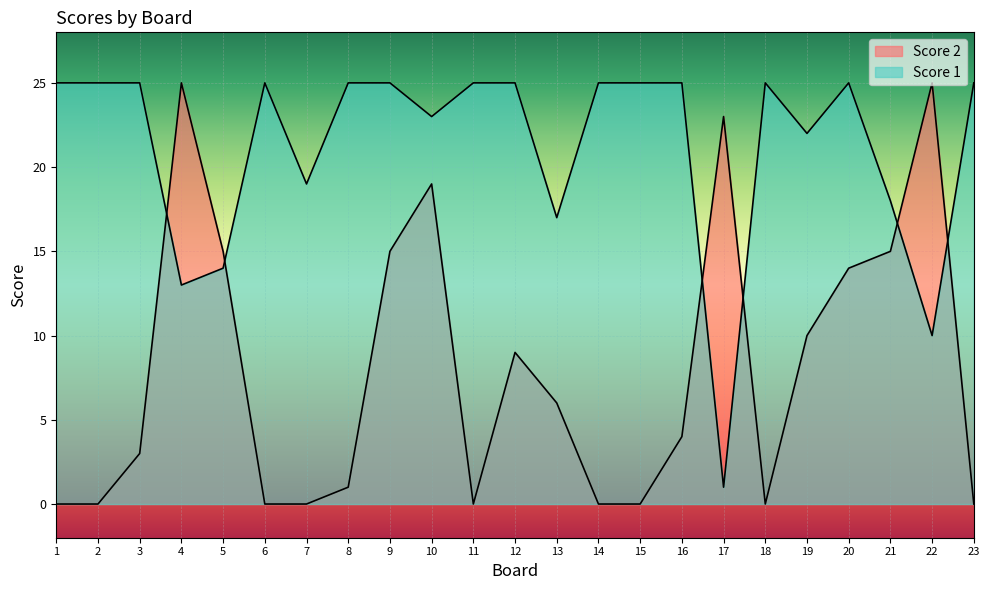

How many times do Score 2 and Score 1 cross each other?

6